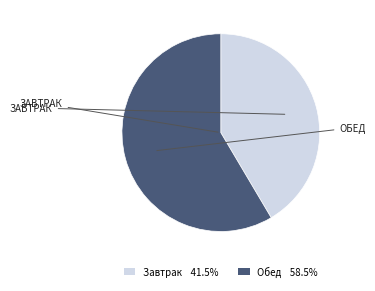

The Завтрак slice represents 41% of the pie. True or false?

True